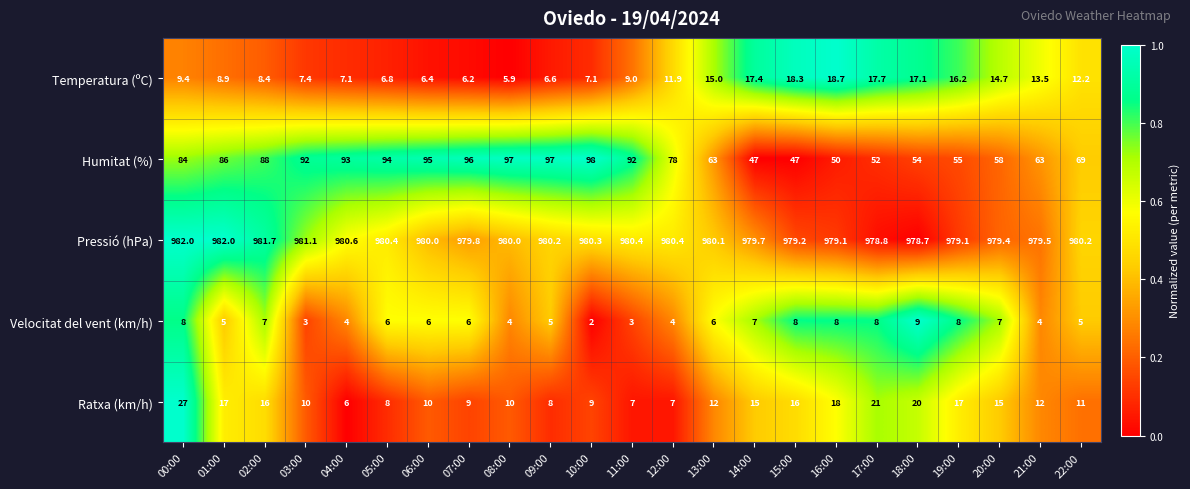

Which series has the largest total across all categories?

Pressió (hPa)